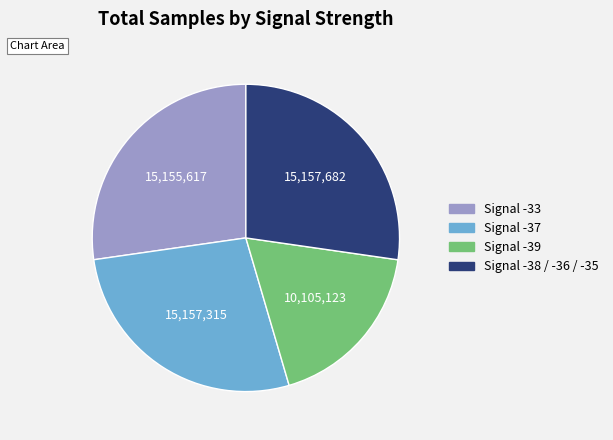

Is there a majority slice in this chart?

No